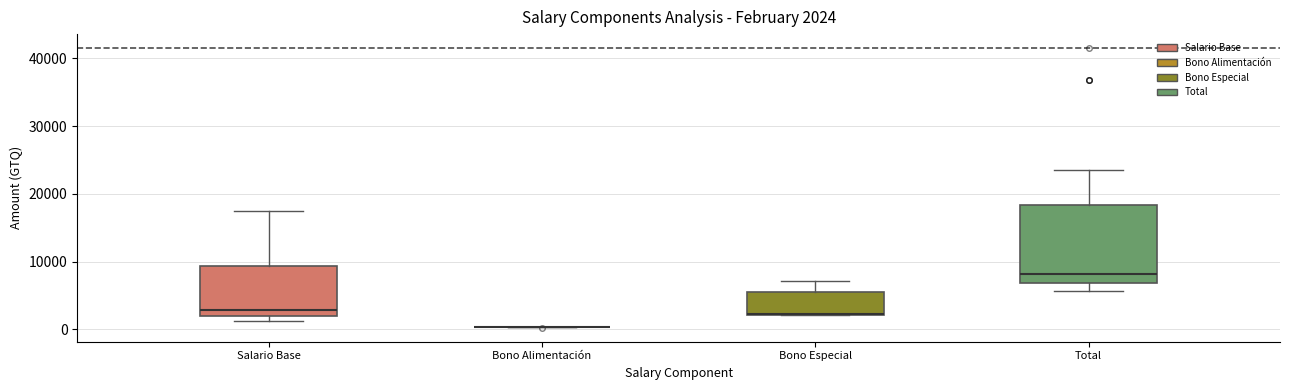

Which box is the tallest, from its lower edge to its upper edge?

Total